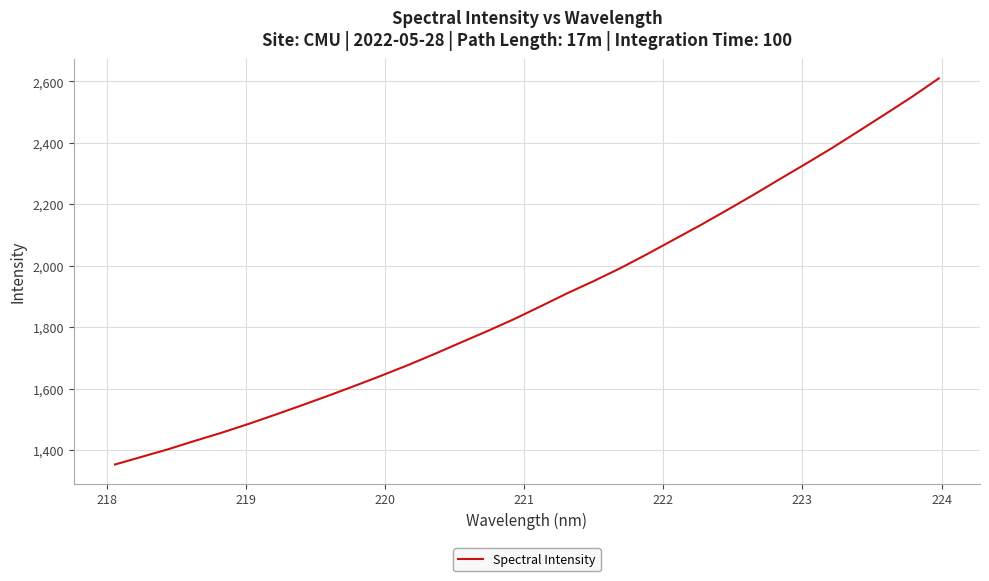

What is the minimum value shown in the chart?

1353.0